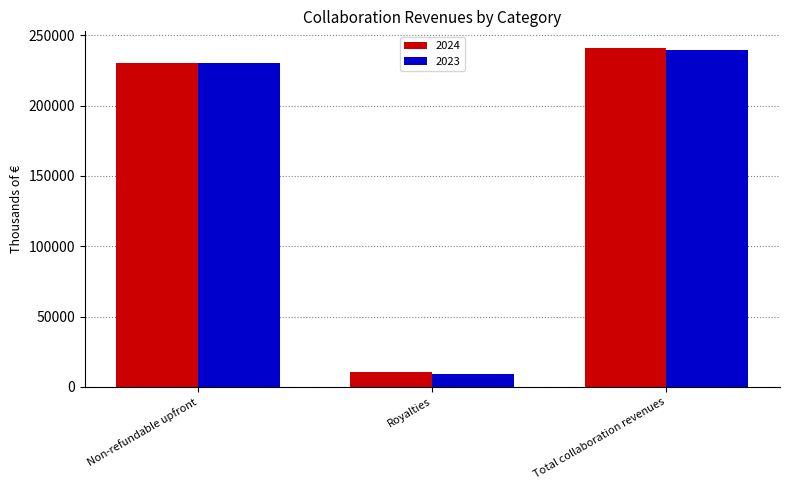

True or false: 2024 has a value of 240786 at Total collaboration revenues.

True